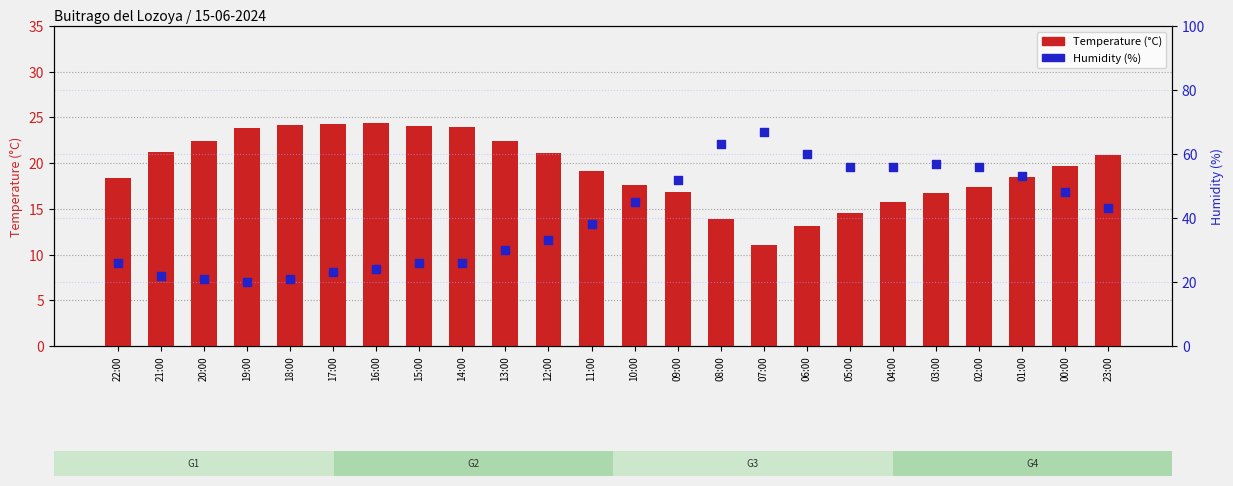

At how many categories does at least one series exceed 59?

3